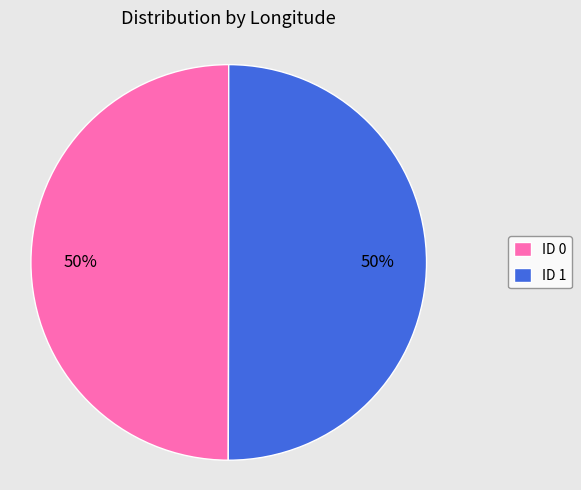

True or false: ID 0 accounts for 50% of the total.

True